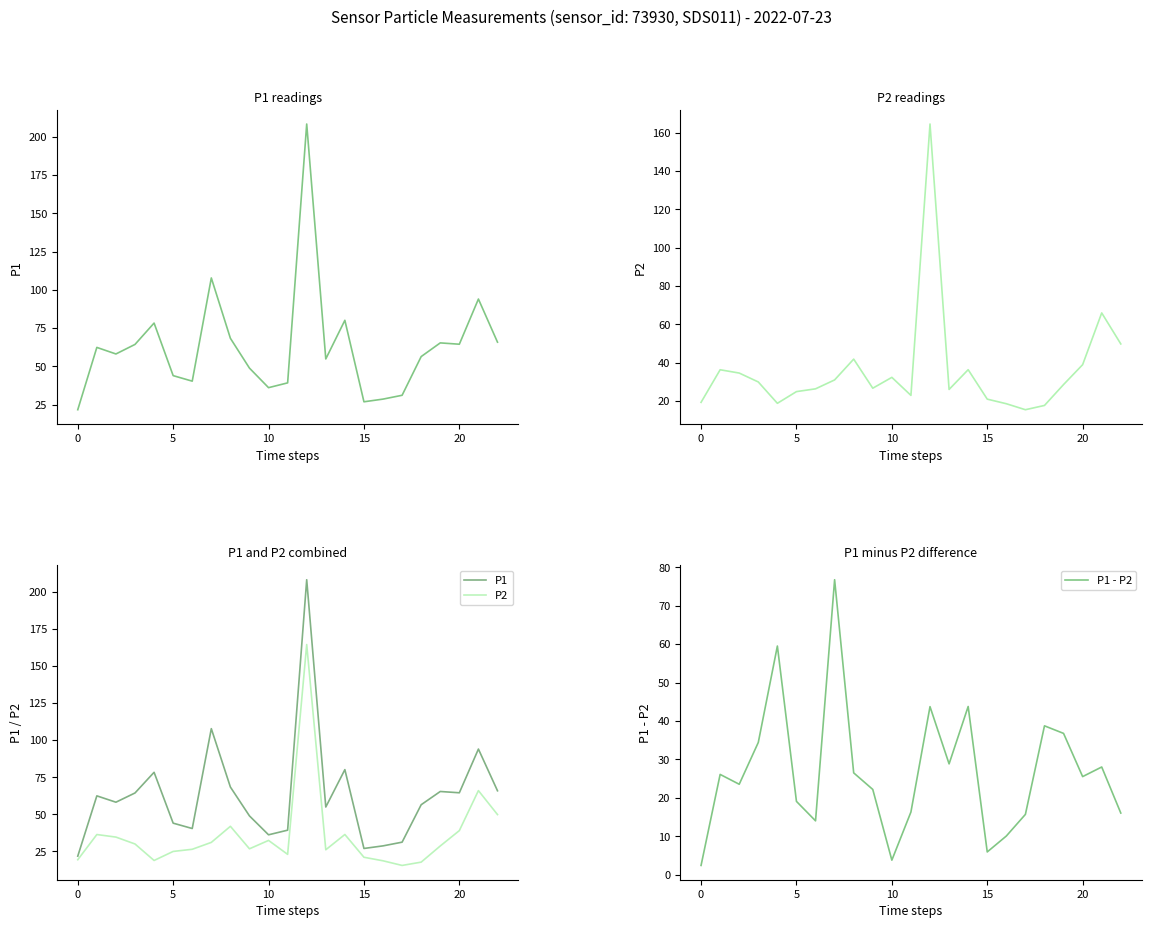

What are all the series names shown in the legend?

P1, P2, P1 - P2